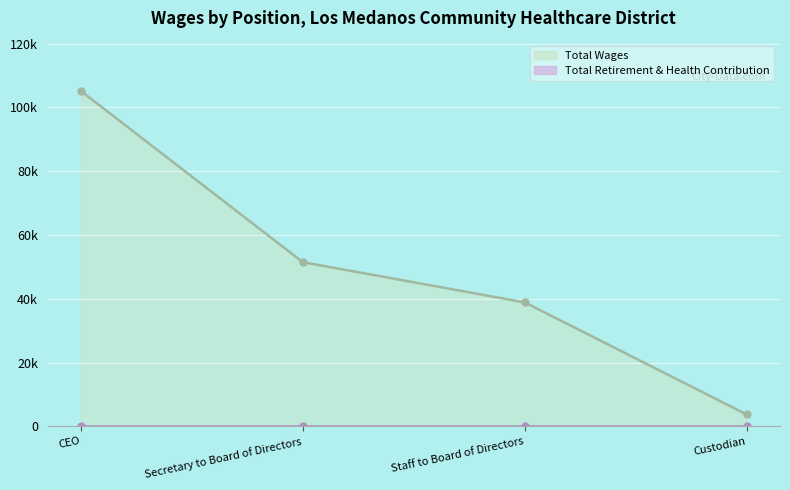

Reading left to right, extract all data points from this chart.

CEO=105166	Secretary to Board of Directors=51480	Staff to Board of Directors=38866	Custodian=3720